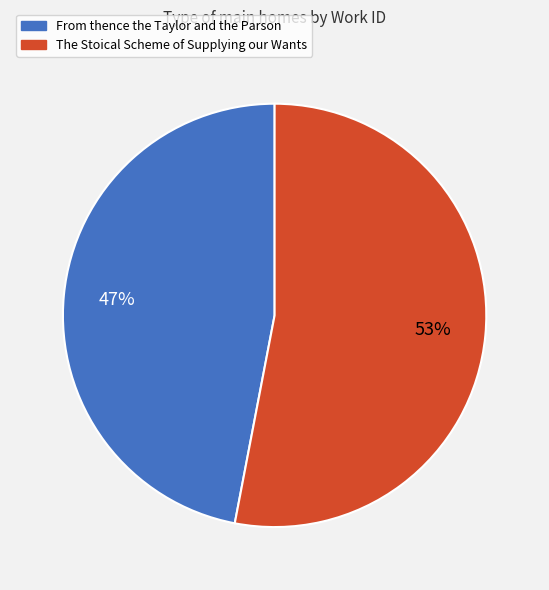

How many segments does this pie chart have?

2